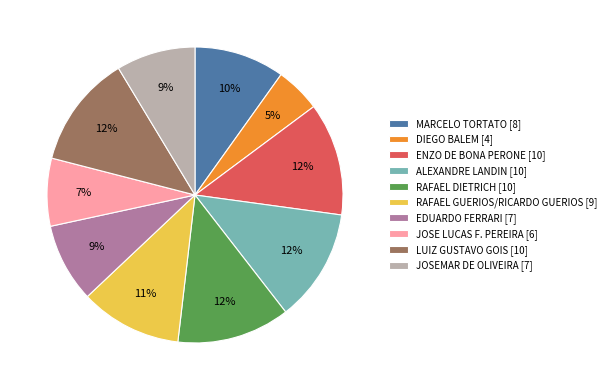

Approximately how many times larger is the value at RAFAEL DIETRICH compared to ENZO DE BONA PERONE?

1.0